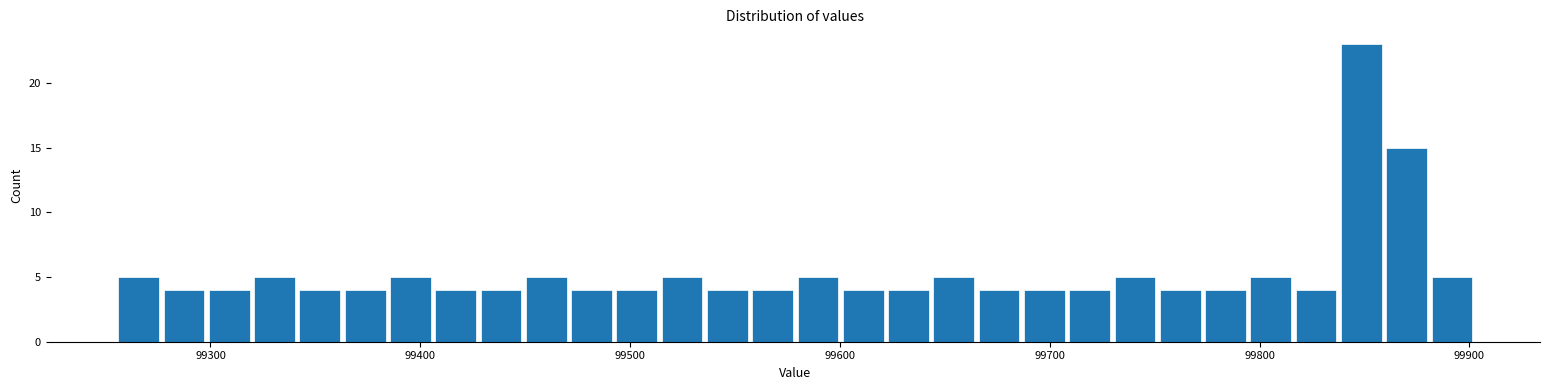

Read against the x-axis, roughly where is the centre of the tallest bar?

99850